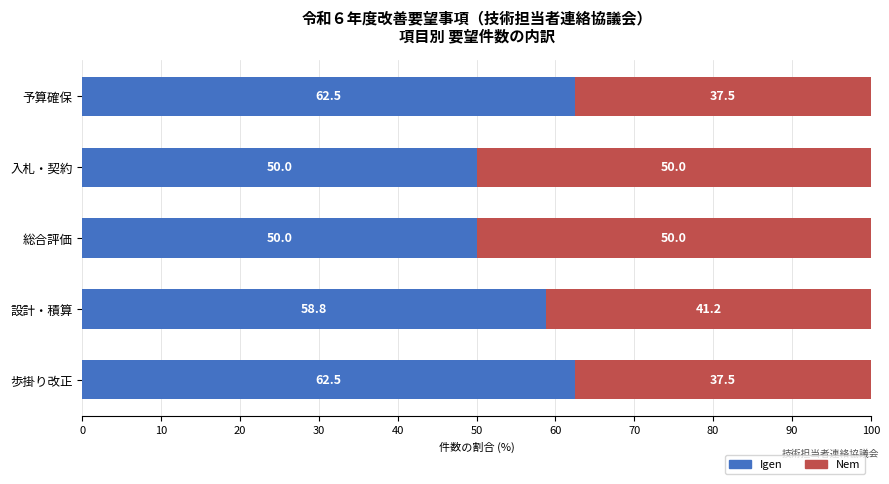

Is it true that Igen equals 50.0 at 総合評価?

True